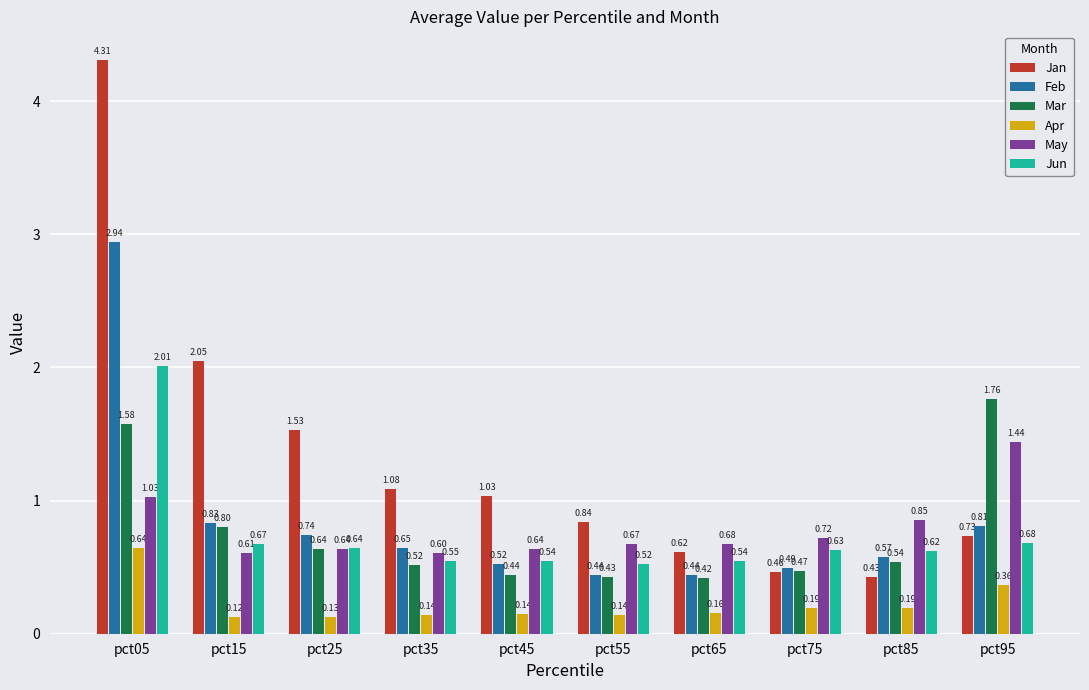

What are all the series names shown in the legend?

Jan, Feb, Mar, Apr, May, Jun